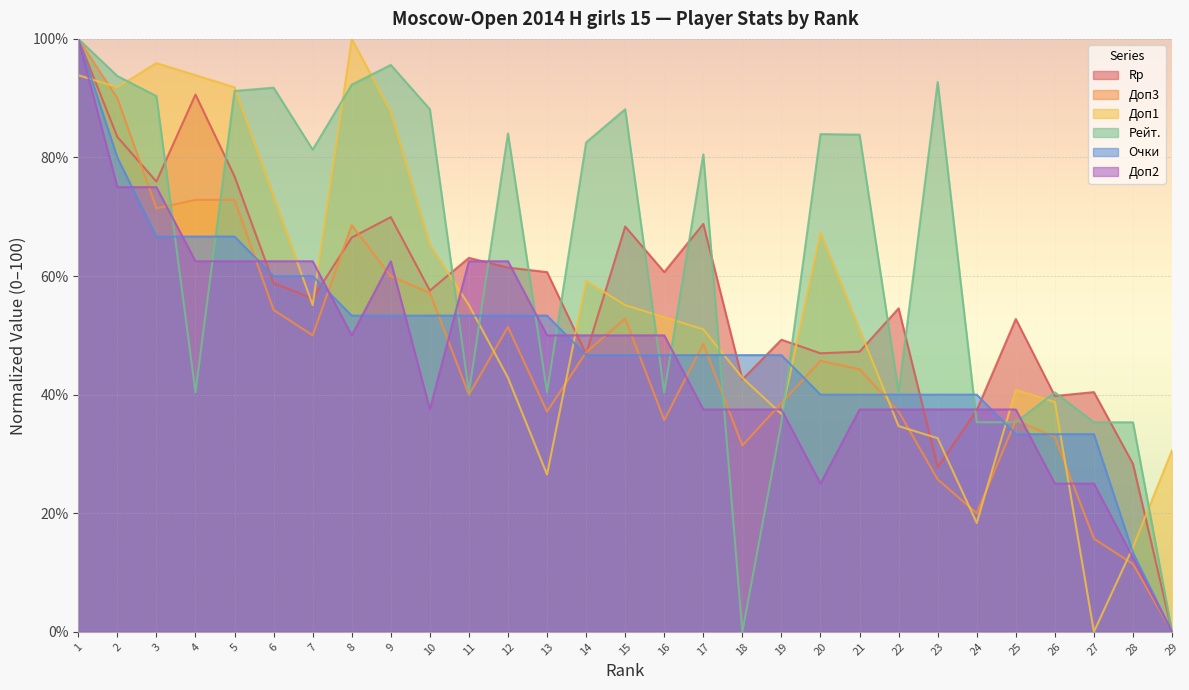

What is the difference between the highest and lowest values at 9?

42.3